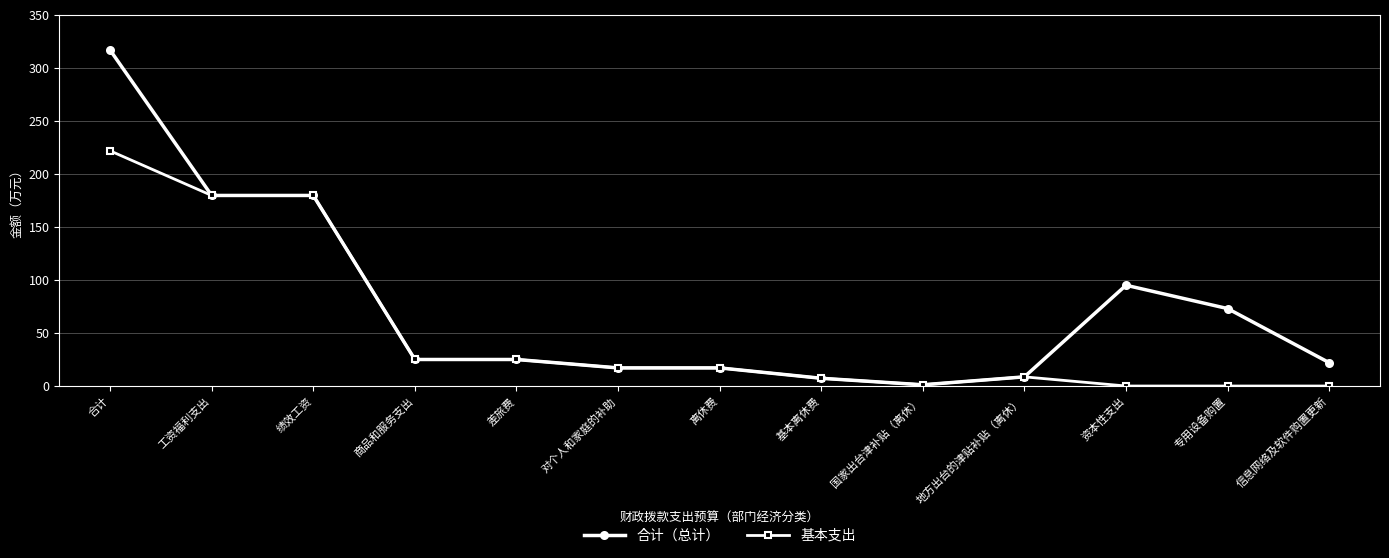

What position from the left is 地方出台的津贴补贴（离休）?

10